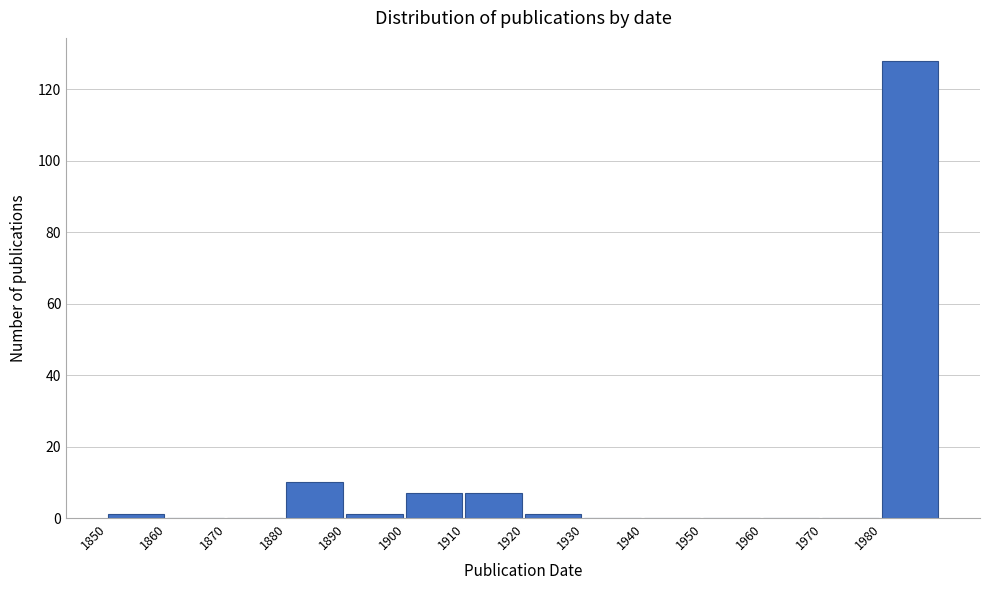

How tall is the bar that spans 1910 to 1920 on the x-axis? The values are not printed on the chart, so give them approximately, as read against the axis.

8